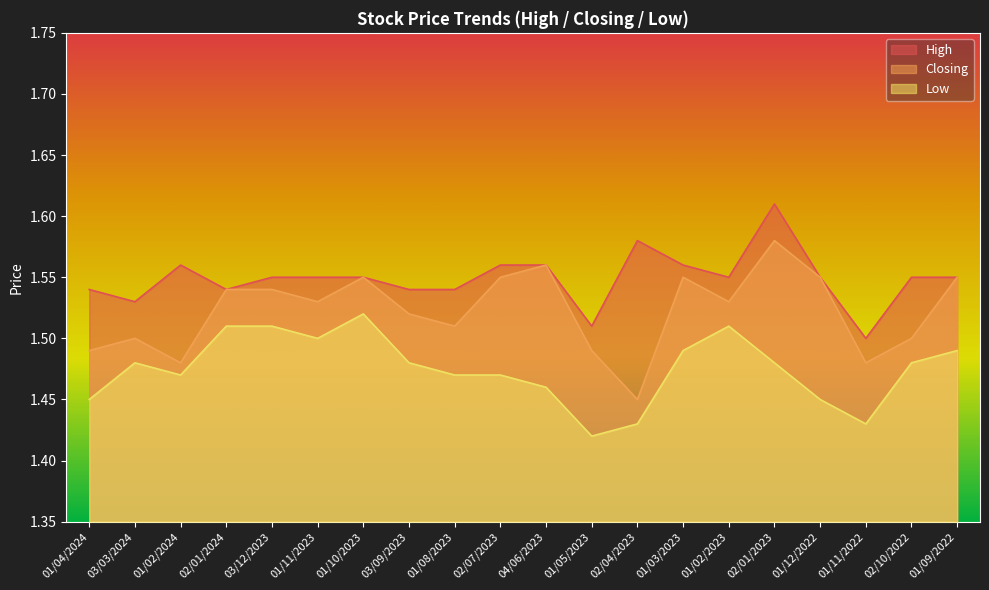

What is the minimum value for High?

1.5